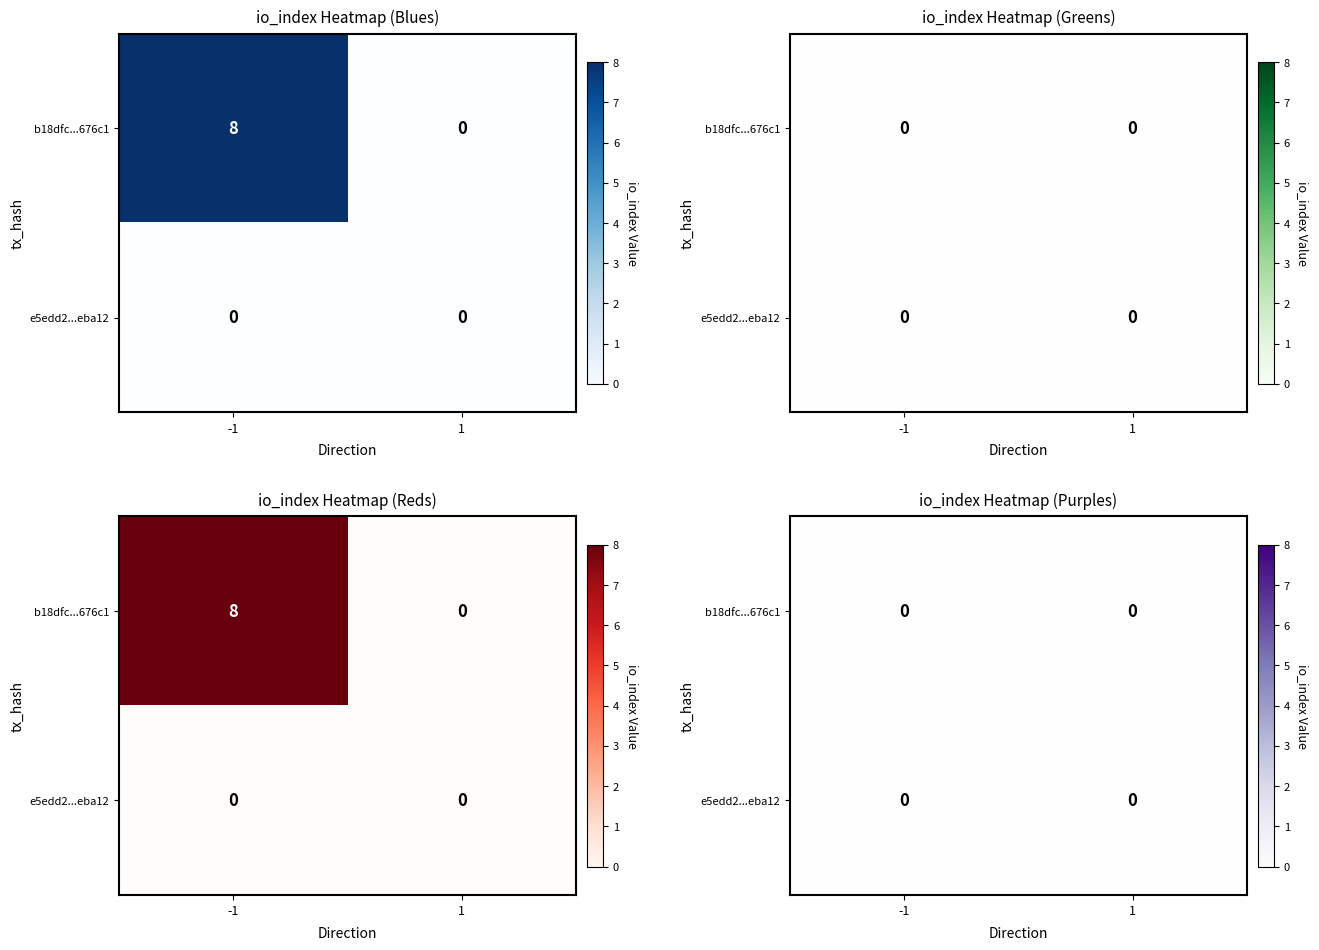

How many values in b18dfc968862c351acad4f5618fd915a8c676c1 are above zero?

1